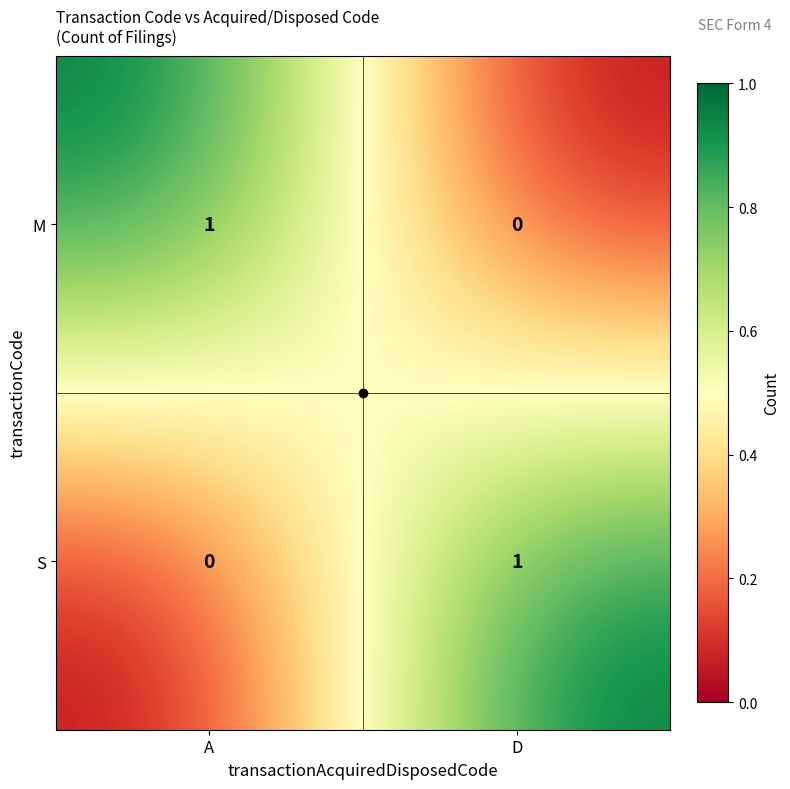

Is the value of M at D greater than the value of S at D?

No